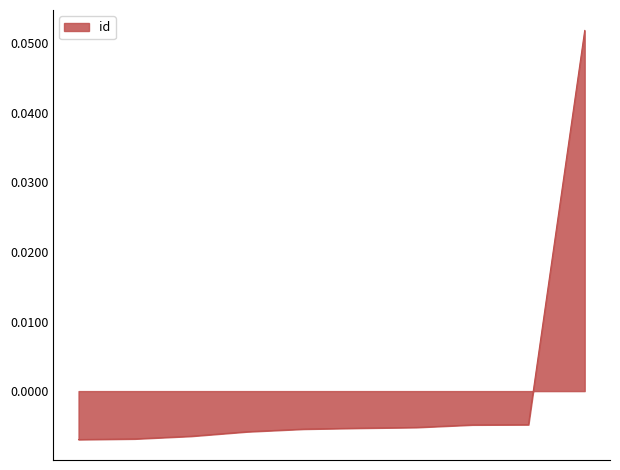

How many lines are shown in the chart?

1